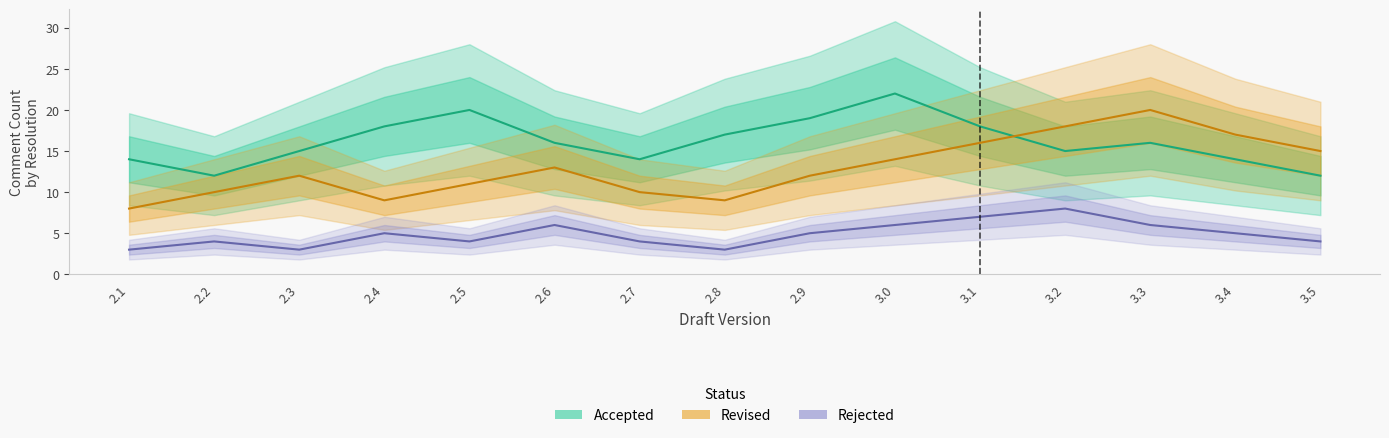

True or false: Revised and Rejected intersect in this chart.

False